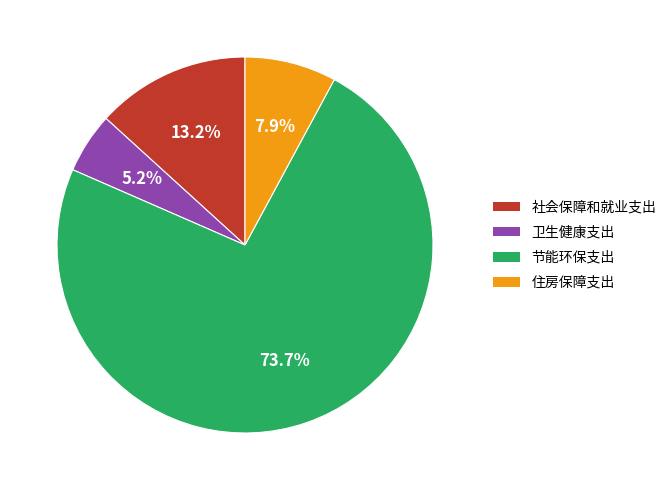

Does any single category account for the majority?

Yes